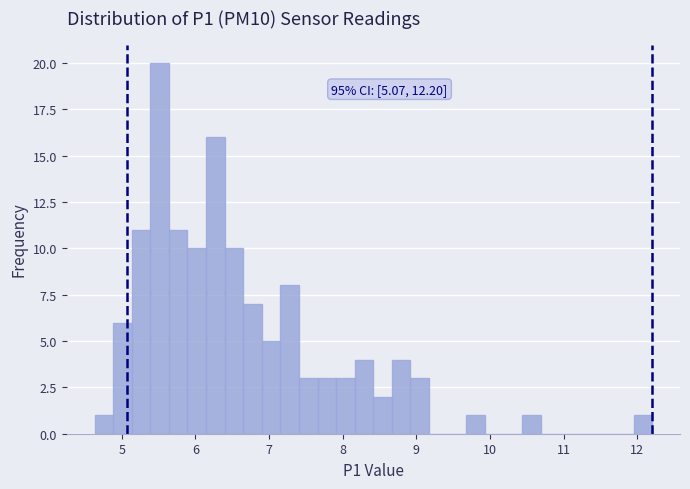

Read against the x-axis, roughly where is the centre of the tallest bar?

5.5